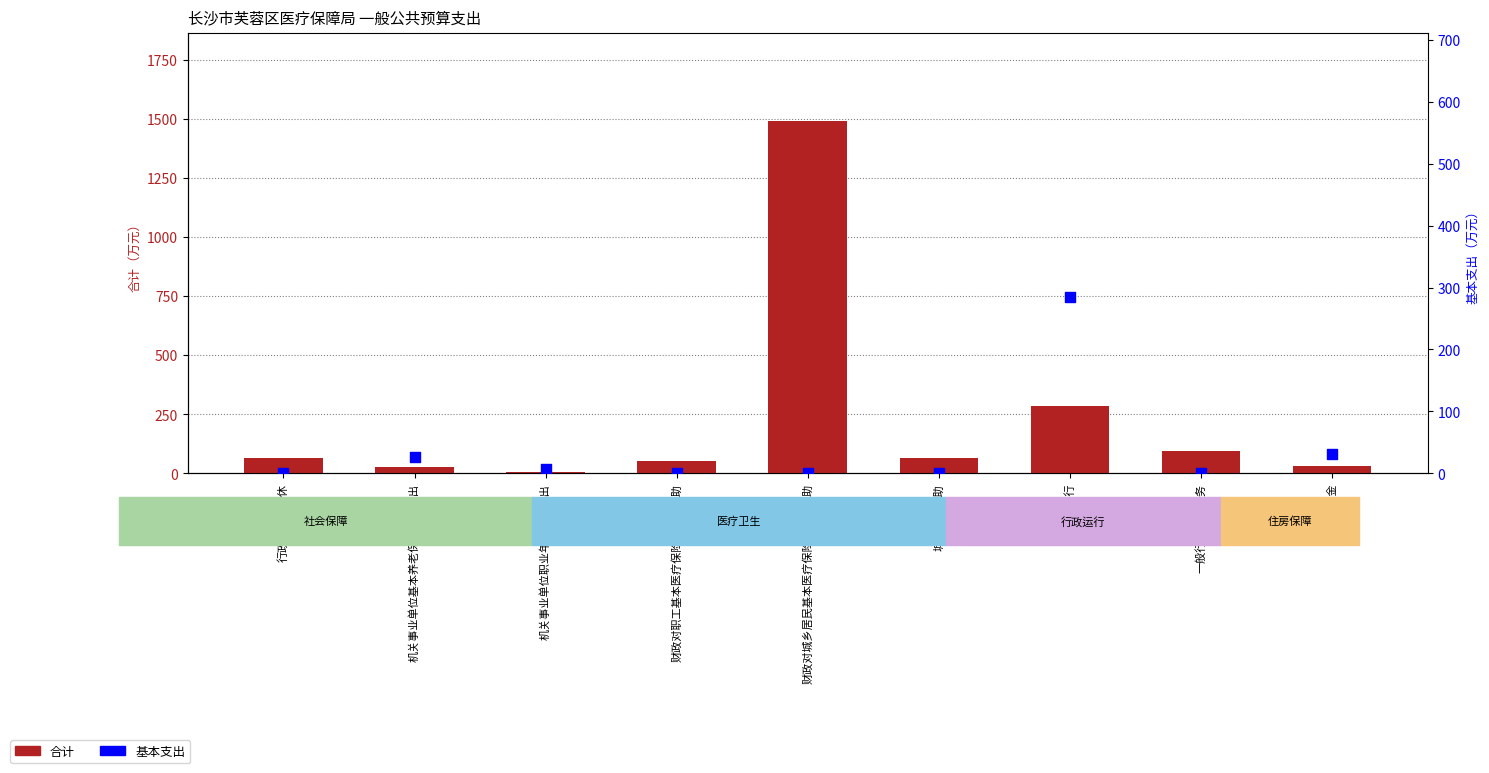

At how many categories does at least one series exceed 5?

9